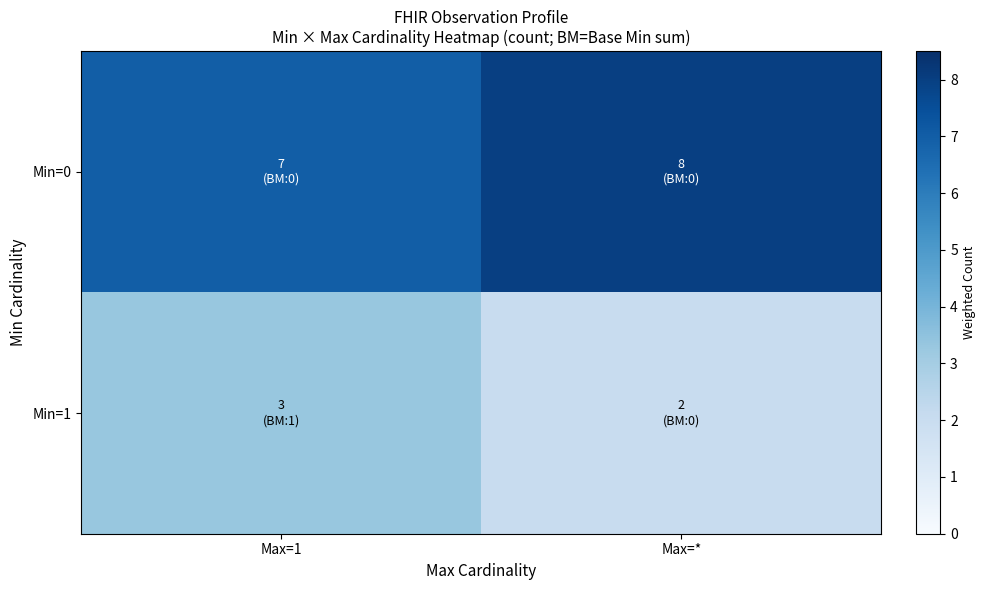

At which category is the sum across all series the highest?

Max=1